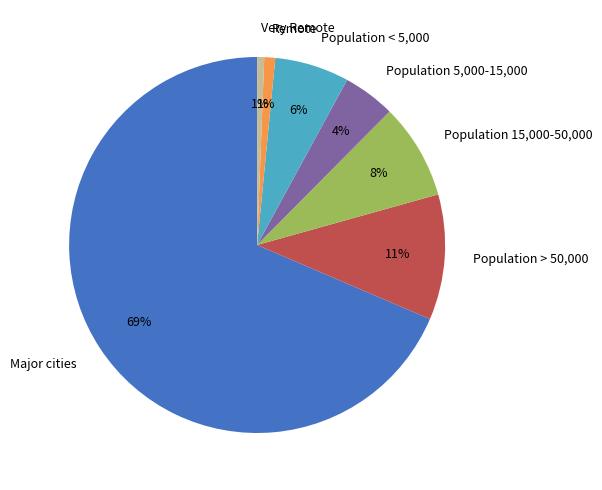

Which has a higher value, Population > 50,000 or Remote?

Population > 50,000